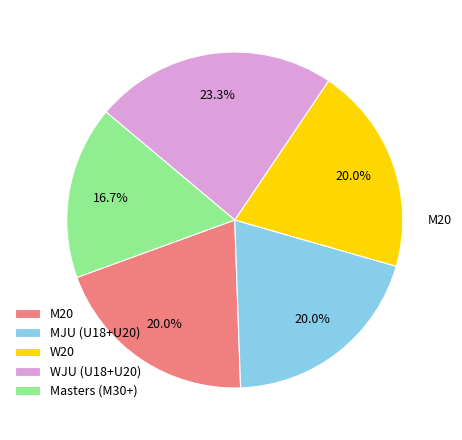

Which has a higher value, W20 or Masters (M30+)?

W20